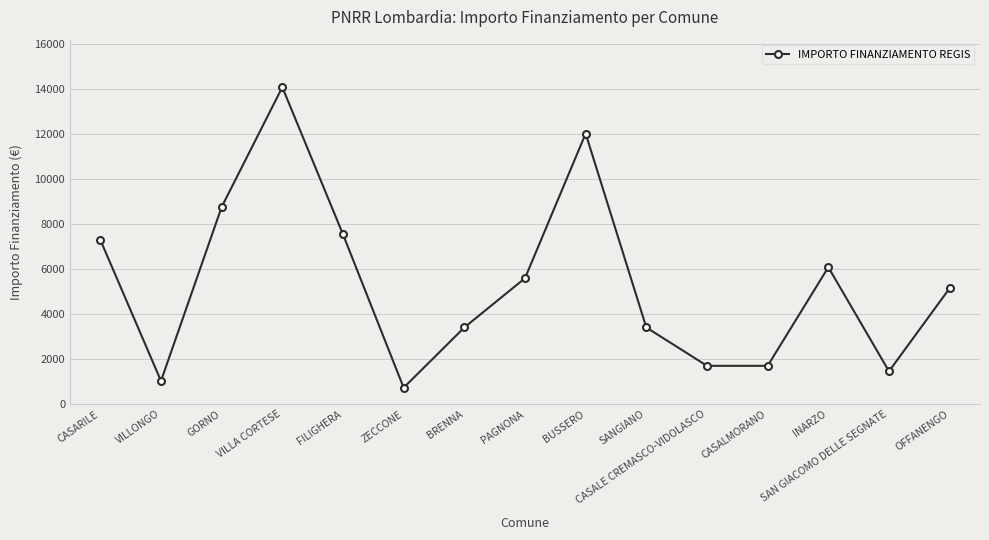

Read the value at BUSSERO, to the nearest 100.

12000